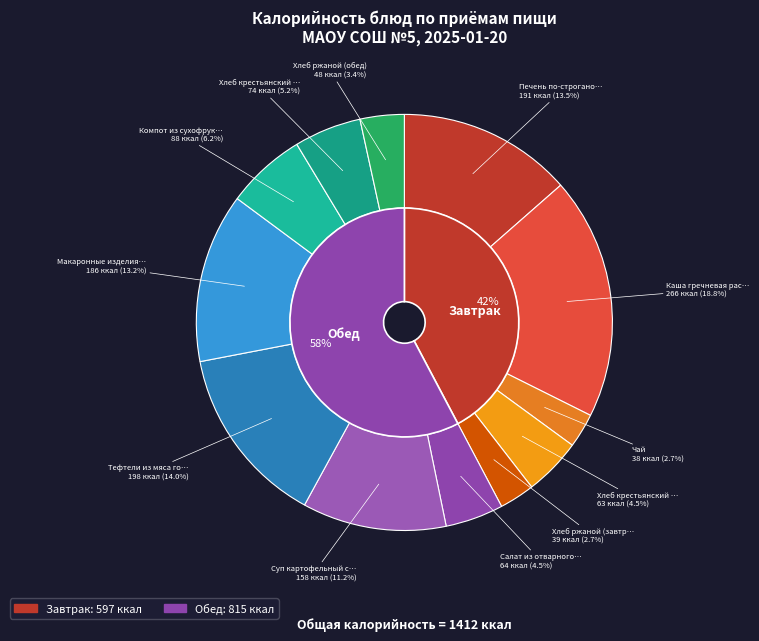

How many segments does this pie chart have?

12